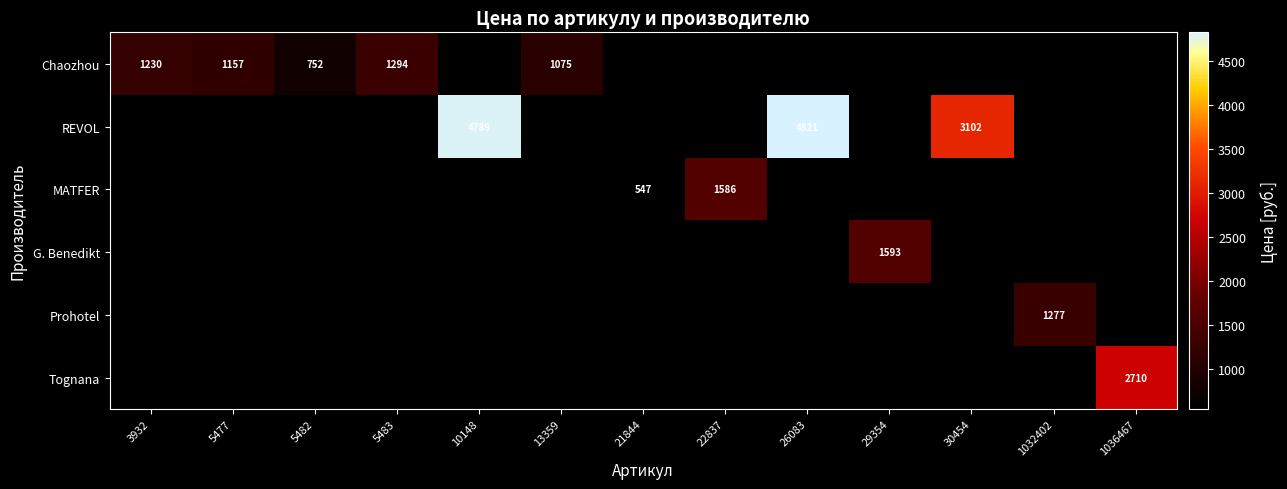

At how many categories does at least one series exceed 4089?

2